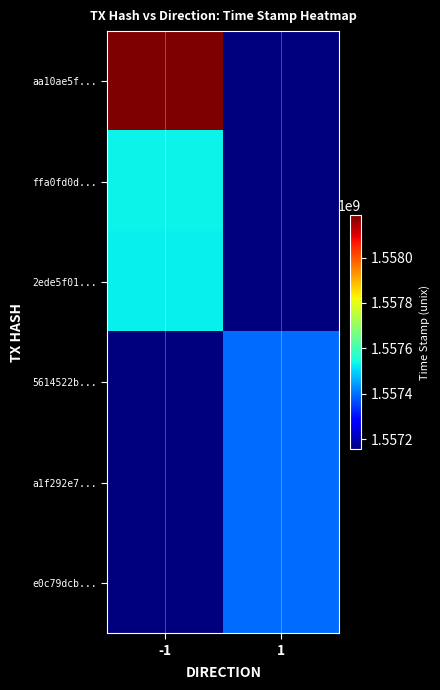

How many distinct data groups are displayed?

6